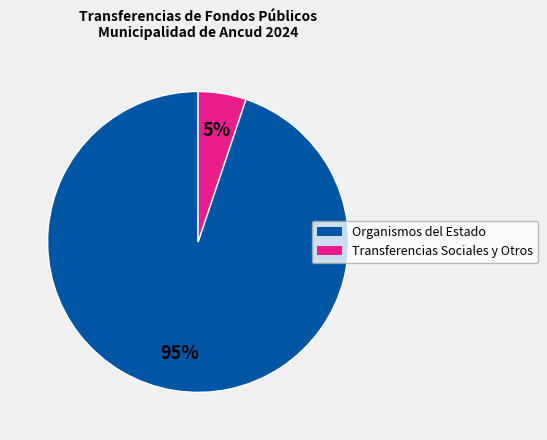

How many segments does this pie chart have?

2